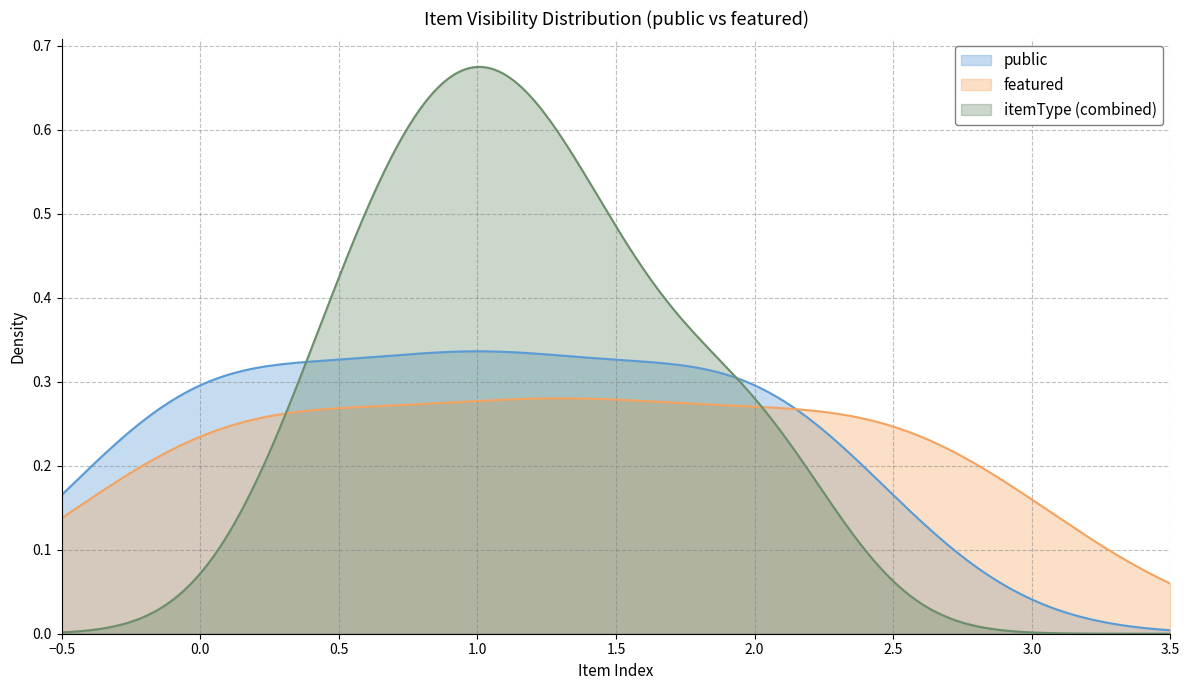

Rank the series by their maximum value, from lowest to highest.

featured, public, itemType (combined)